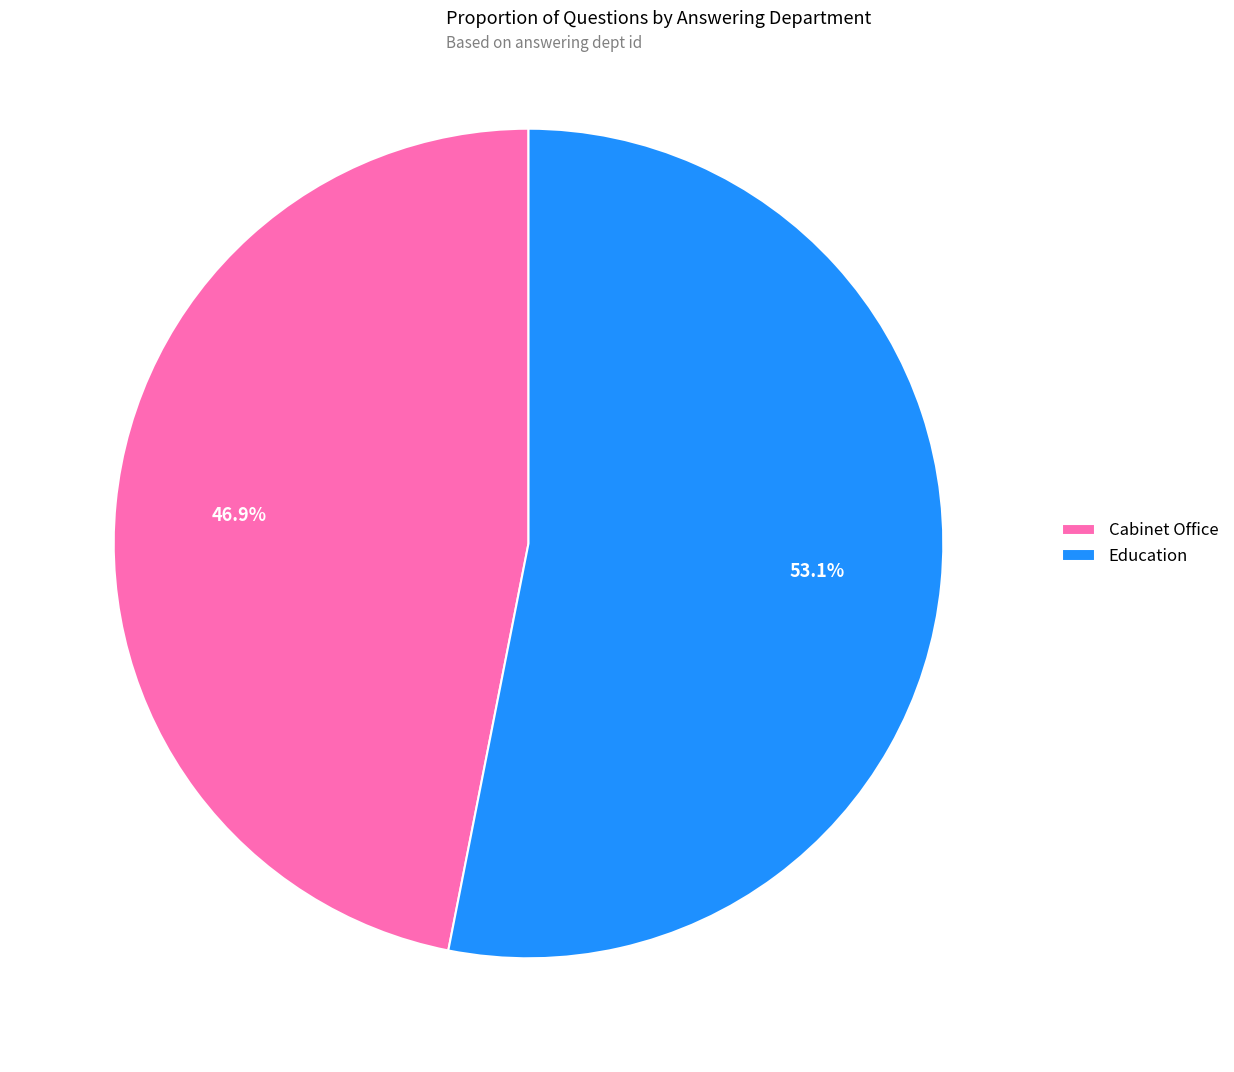

To the nearest percent, what is the difference between the largest and smallest slice percentages?

6%